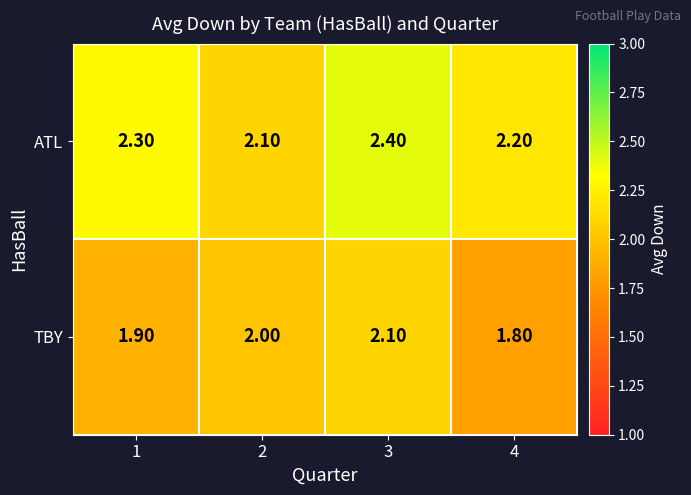

Rank the series by their average value, from highest to lowest.

ATL, TBY